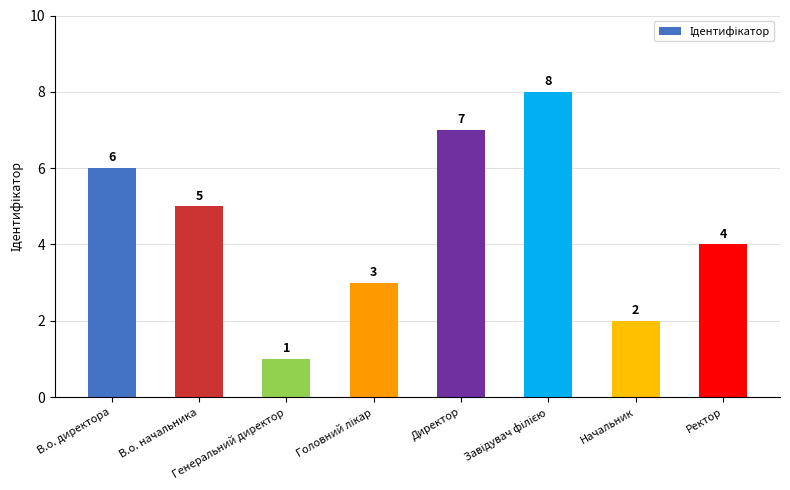

What is the sum of all values?

36